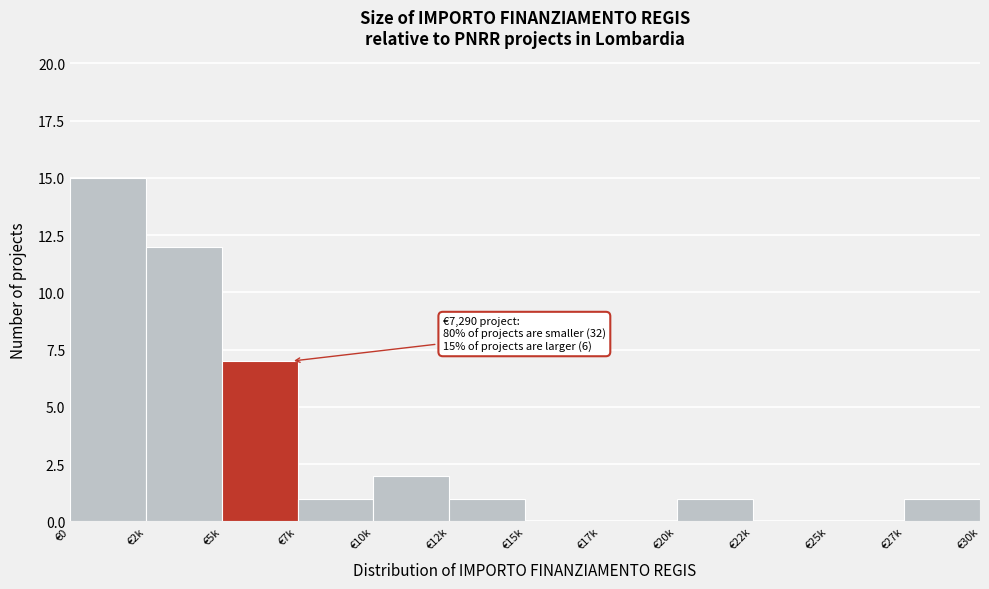

Reading left to right, list all the values displayed in this chart.

€0=15	€2k=12	€5k=7	€7k=1	€10k=2	€12k=1	€15k=0	€17k=0	€20k=1	€22k=0	€25k=0	€27k=1